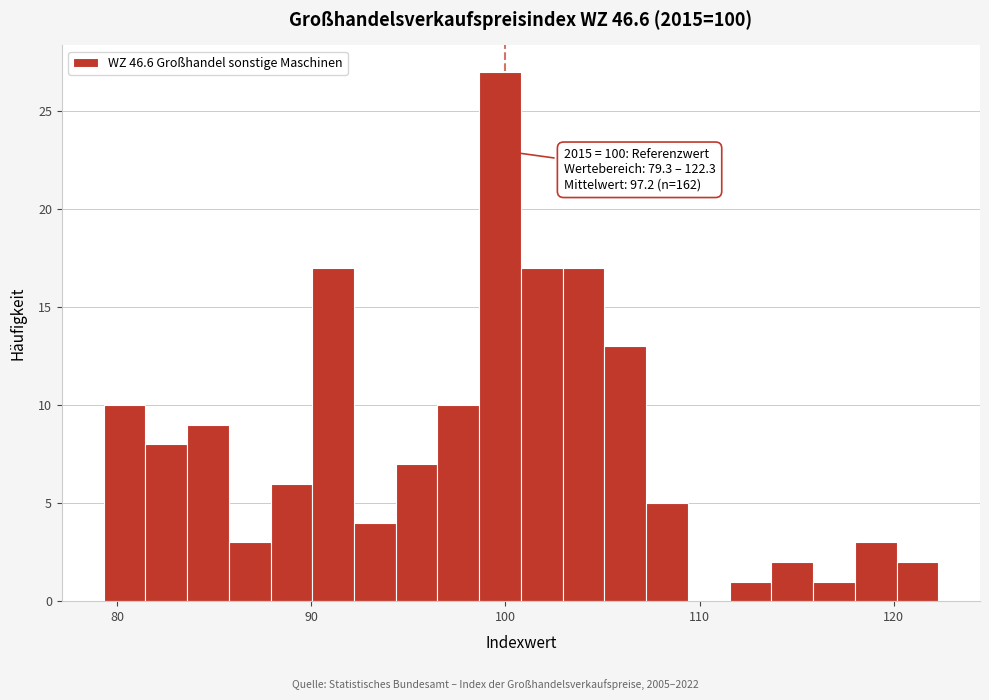

Around what value on the x-axis is the tallest bar? Give the approximate position of its centre, as read against the axis.

100